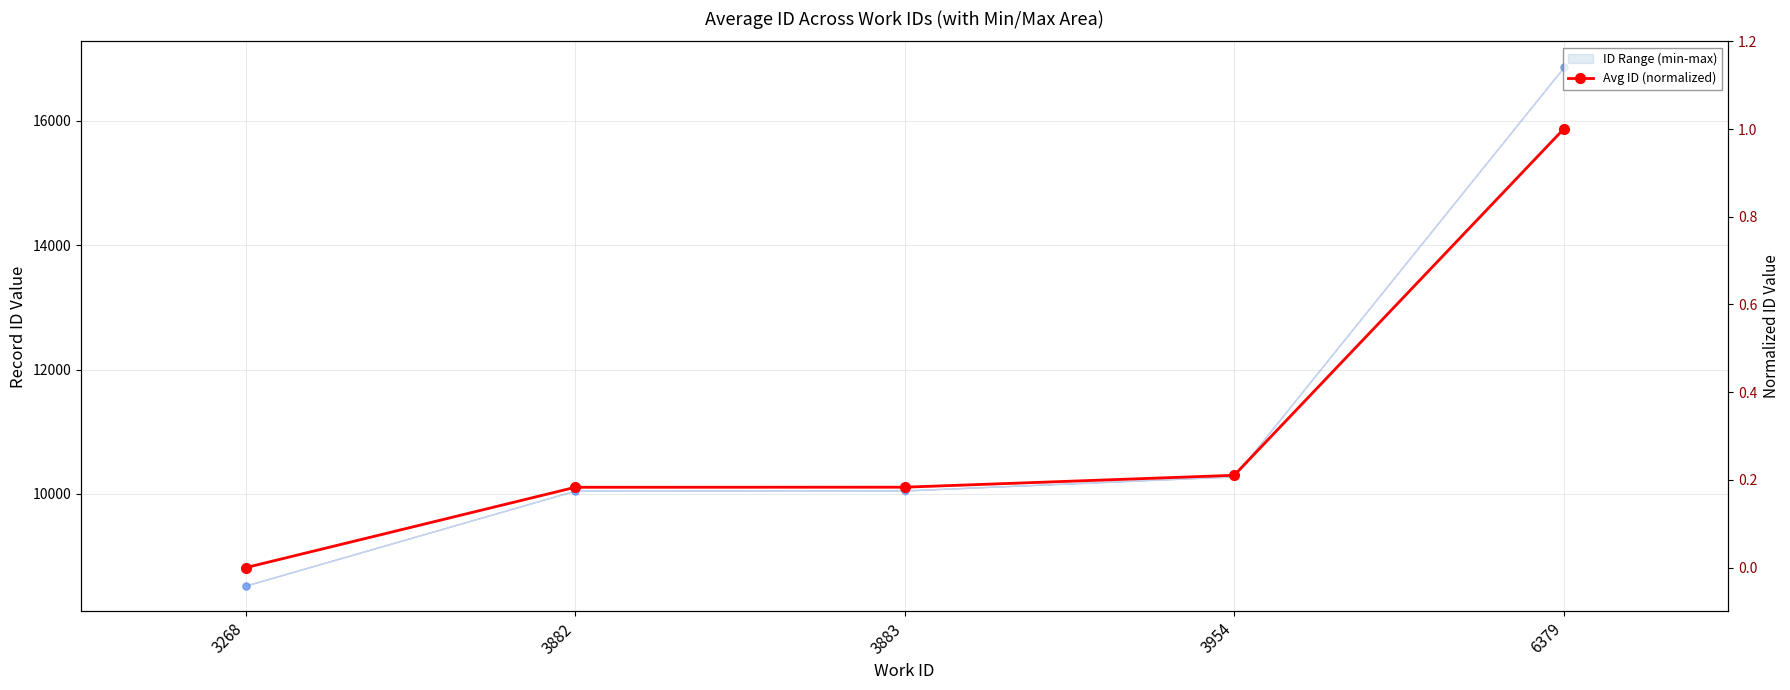

Which has a higher value, 3268 or 3882?

3882